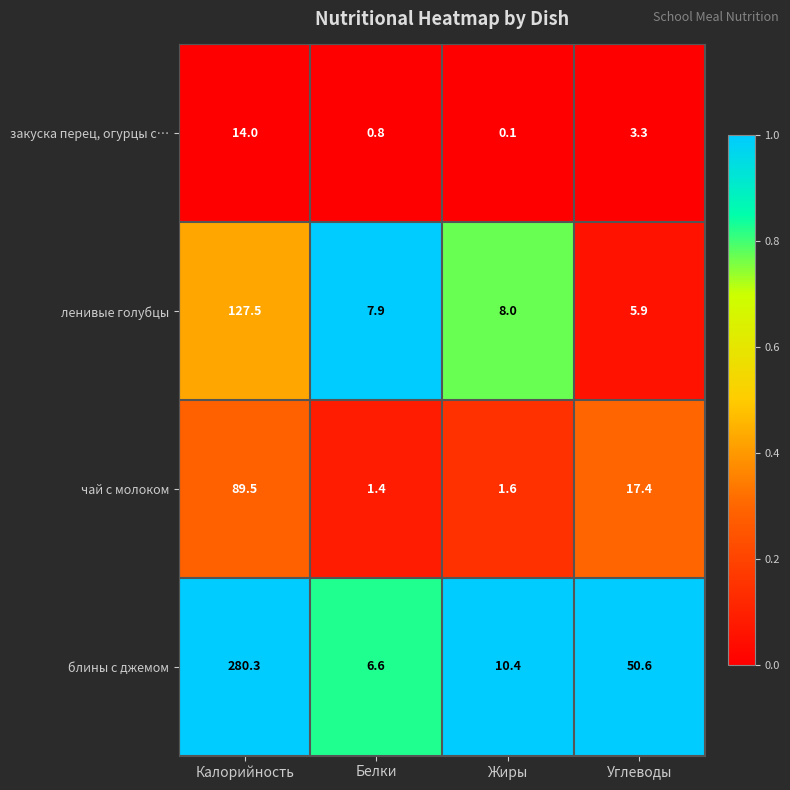

True or false: блины с джемом has a value of 15.7 at Жиры.

False